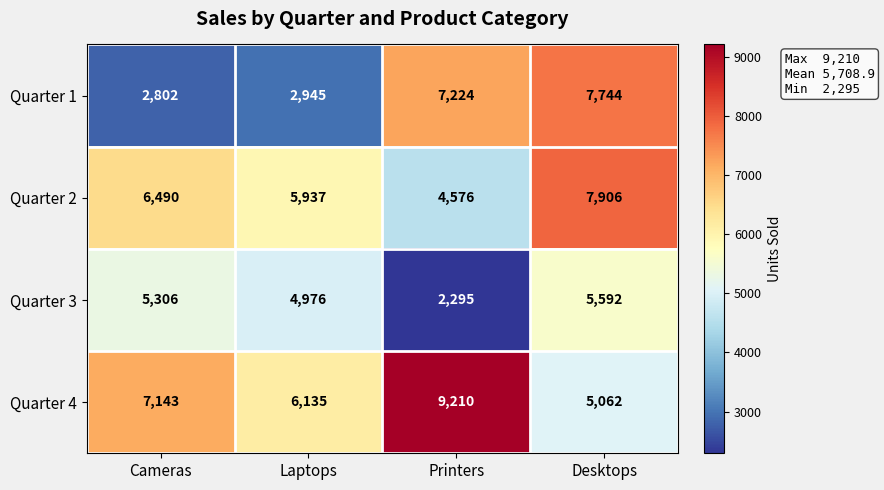

What is the smallest value displayed?

2295